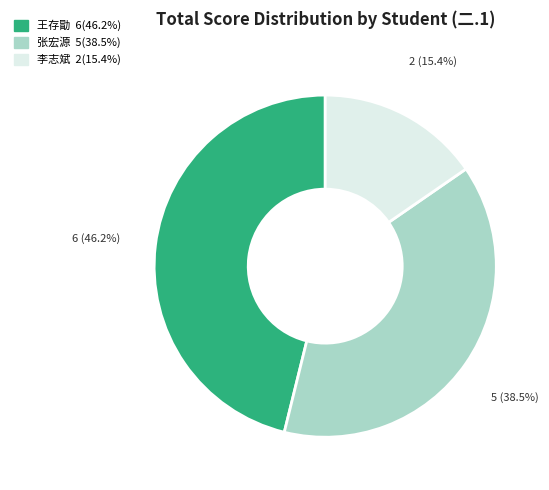

Is there any slice that represents more than half of the pie?

No